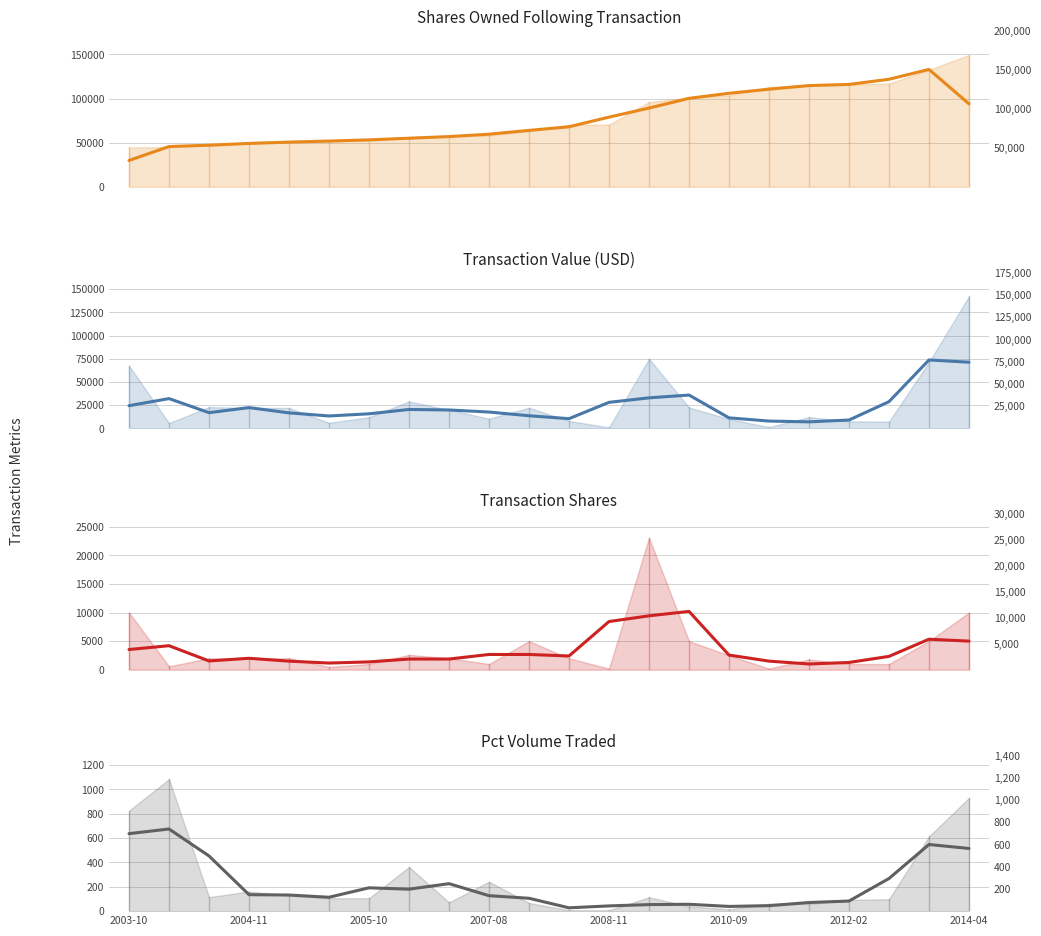

True or false: Shares Owned Following Transaction and Pct Volume Traded intersect in this chart.

False